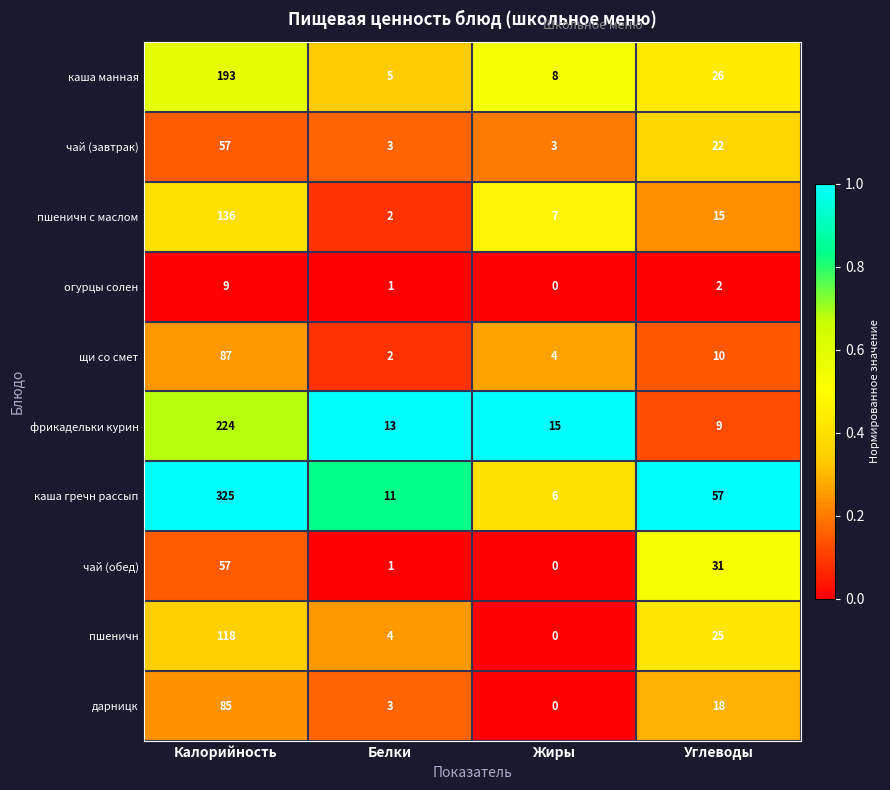

True or false: чай (обед) has a value of -30 at Жиры.

False